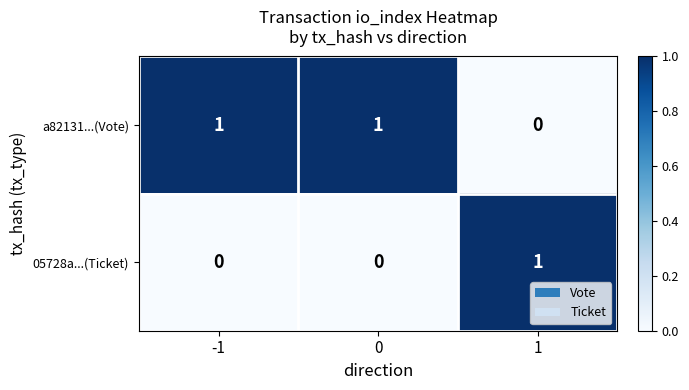

At how many categories does at least one series exceed 0?

3